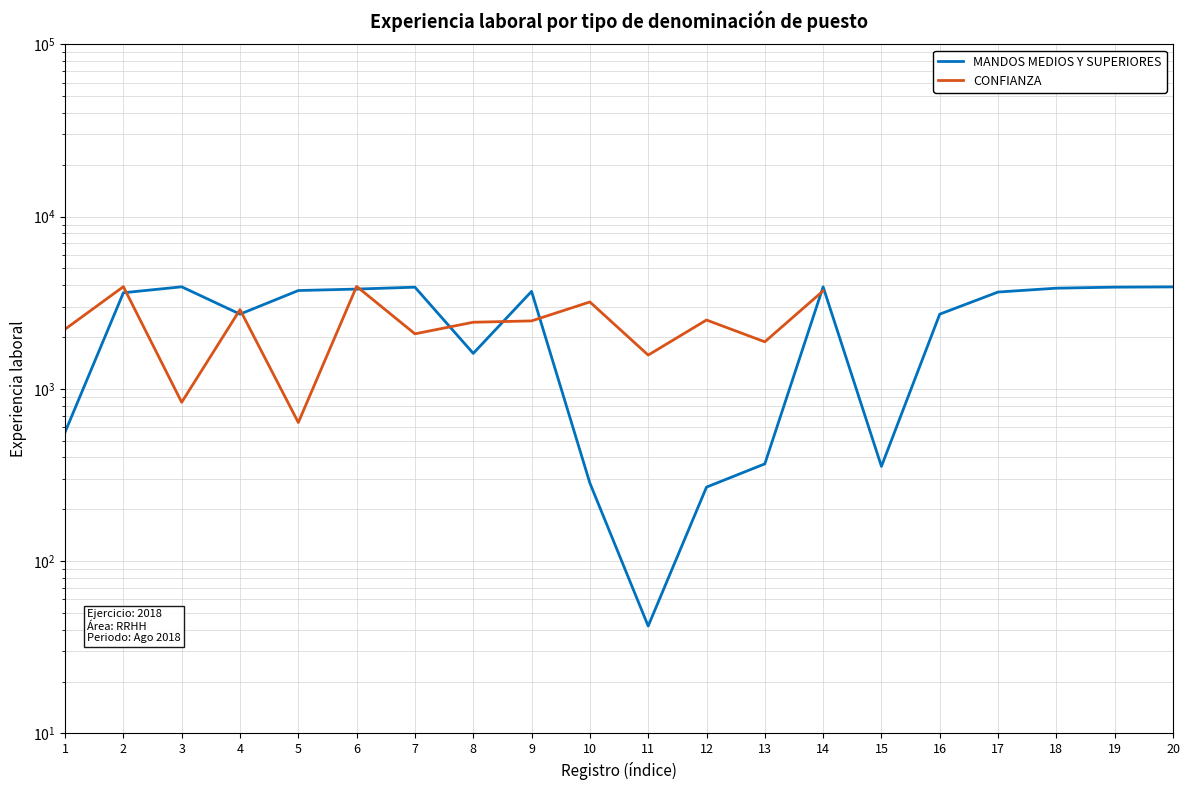

The CONFIANZA series shows 3705.0 at 14. True or false?

True